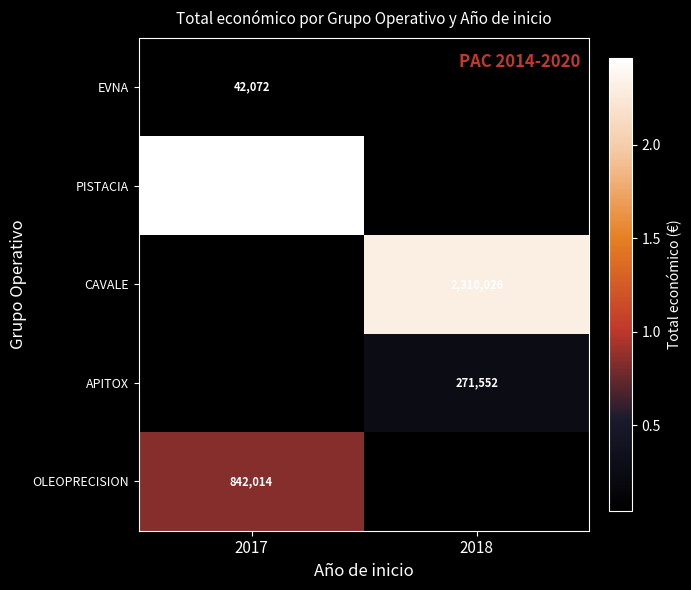

Rank the categories by PISTACIA value from highest to lowest.

2017, 2018